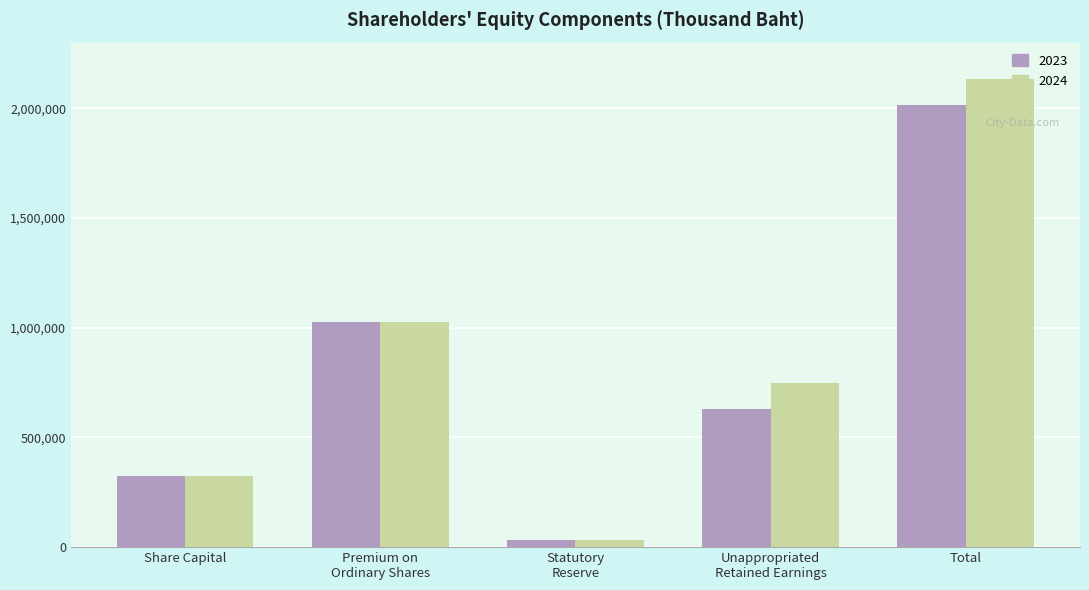

The 2024 series shows 718501 at Premium on
Ordinary Shares. True or false?

False